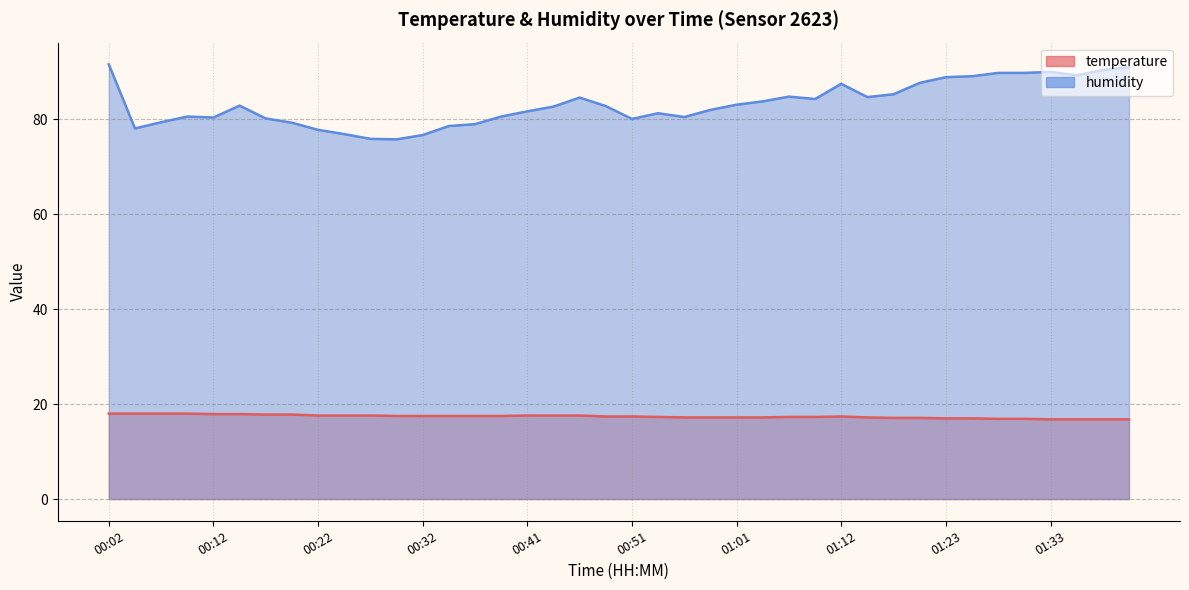

What is the spread (max minus min) of values at 00:39?

63.1